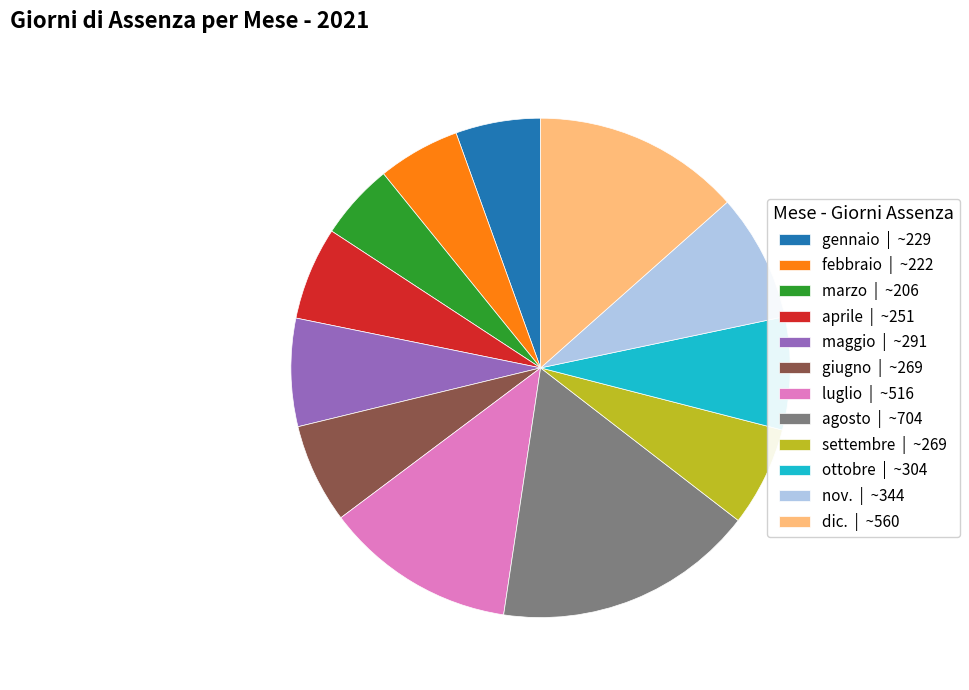

Do nov. | ~344 and dic. | ~560 together represent more than half of the pie?

No